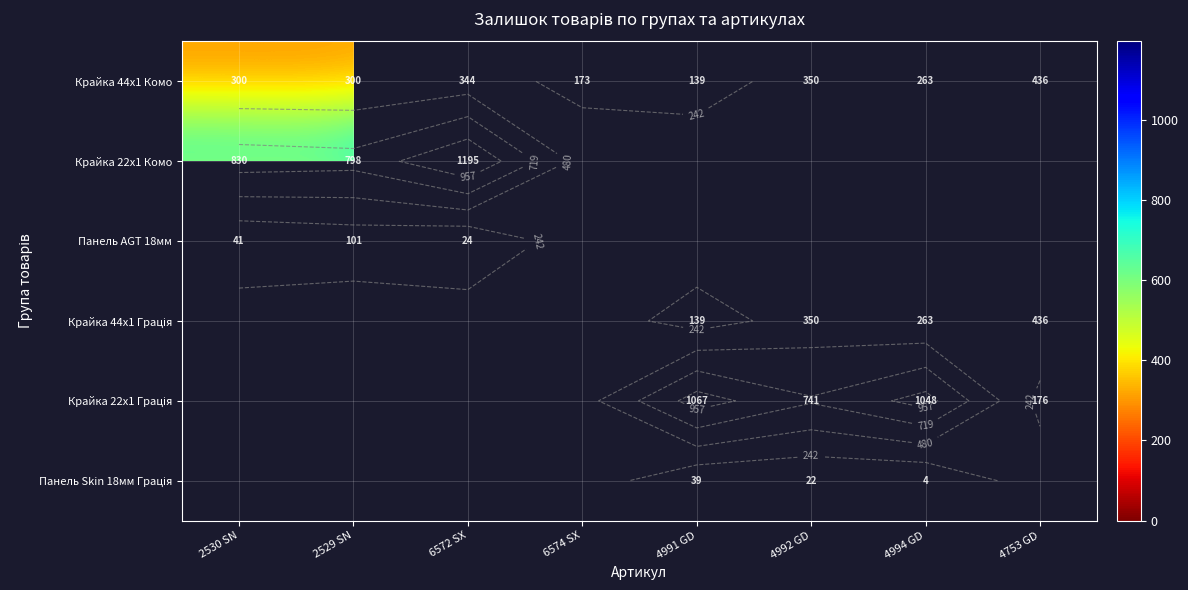

Which category has the lowest value across all series?

4994 GD